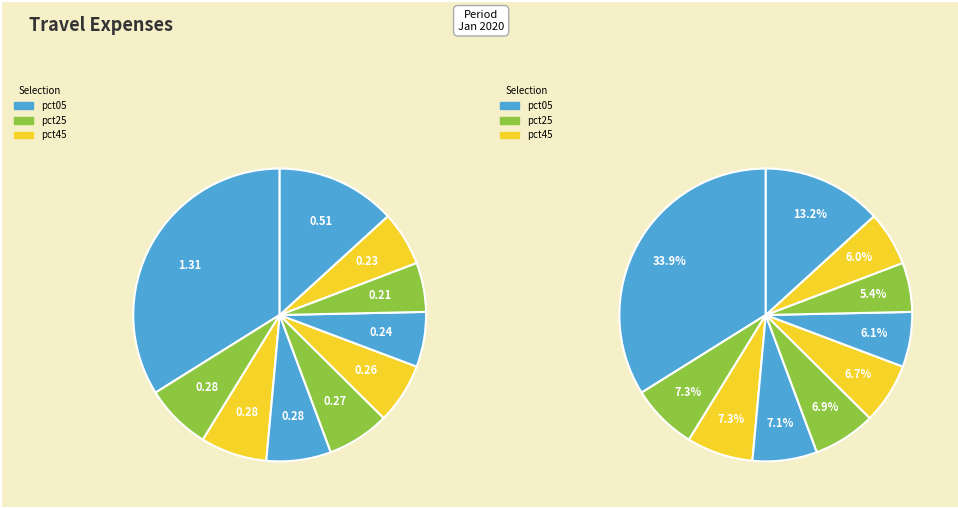

Does pct95 account for over 50% of the chart?

No